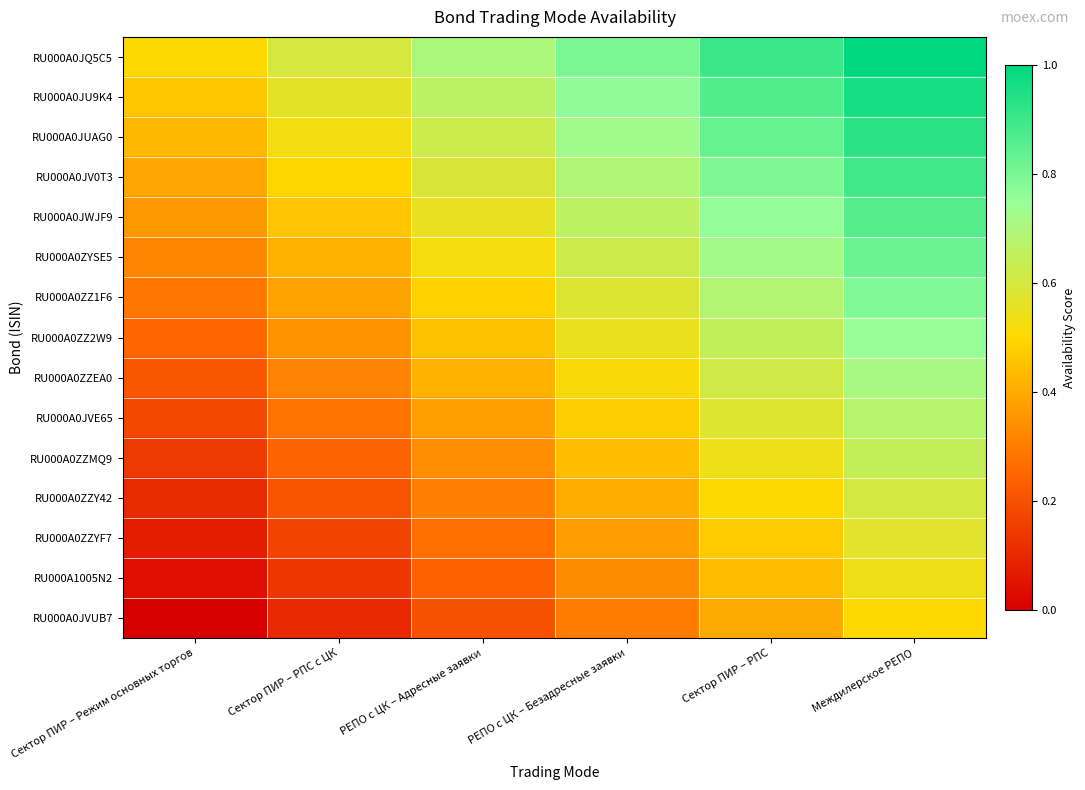

Which has a higher value, Междилерское РЕПО or Сектор ПИР – Режим основных торгов?

Междилерское РЕПО